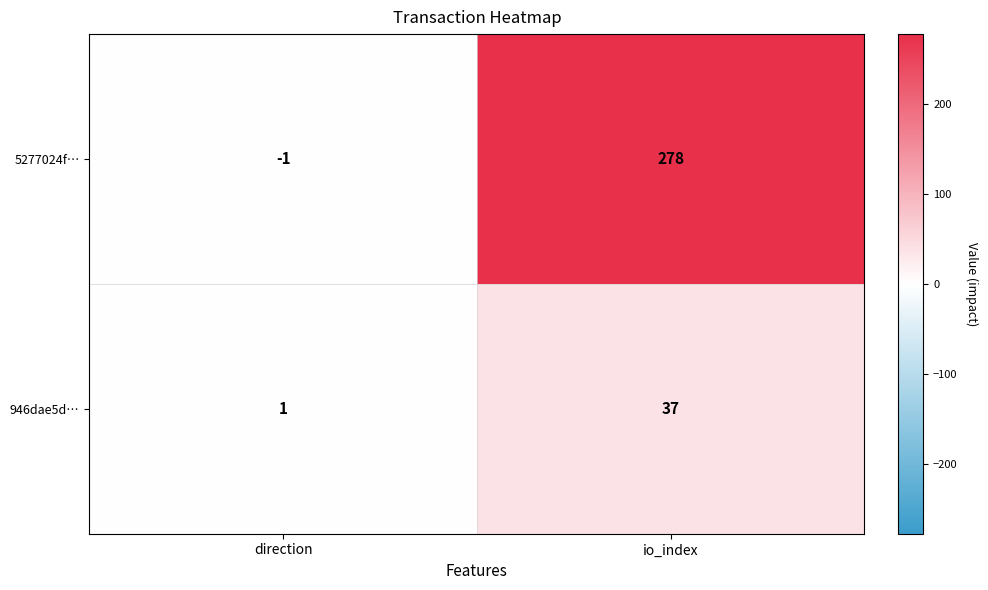

At which label is 5277024f… closest to 138?

direction